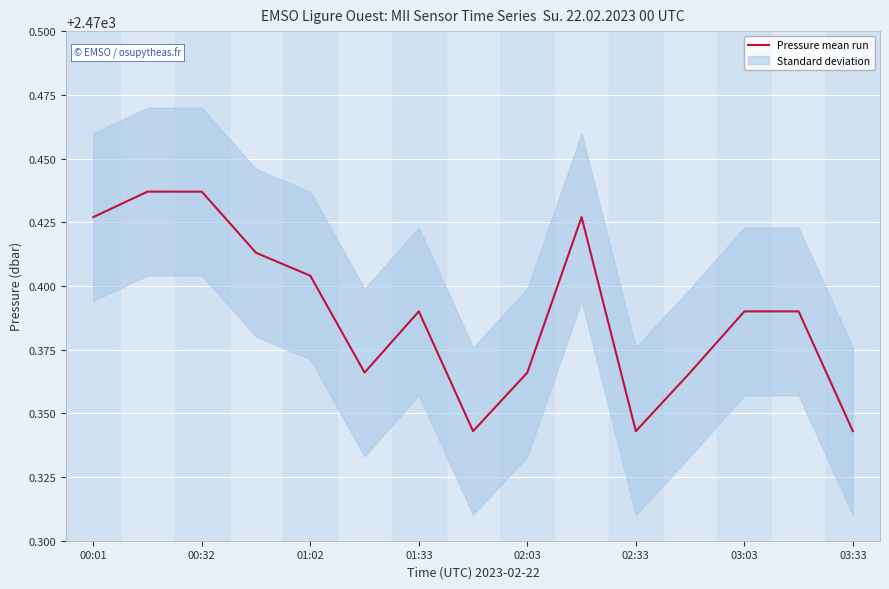

Which label corresponds to the smallest value in the chart?

03:33